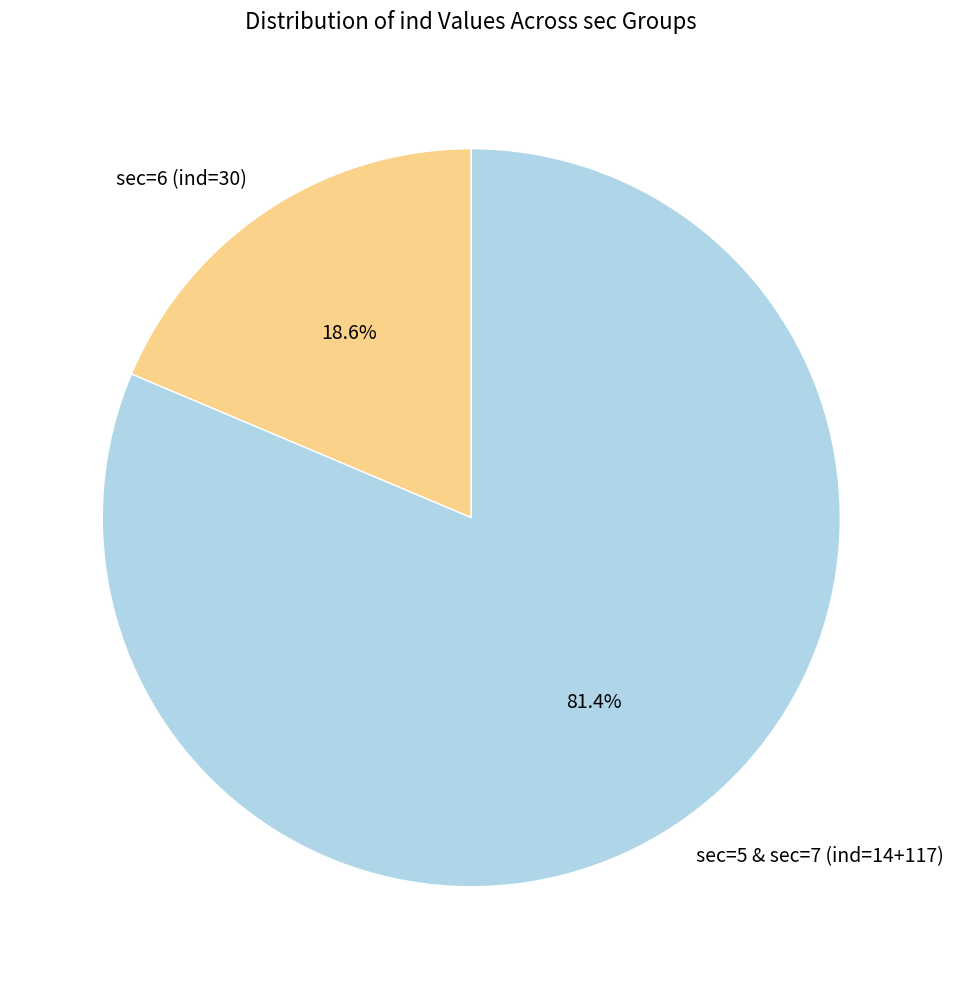

Count the number of slices in the pie.

2